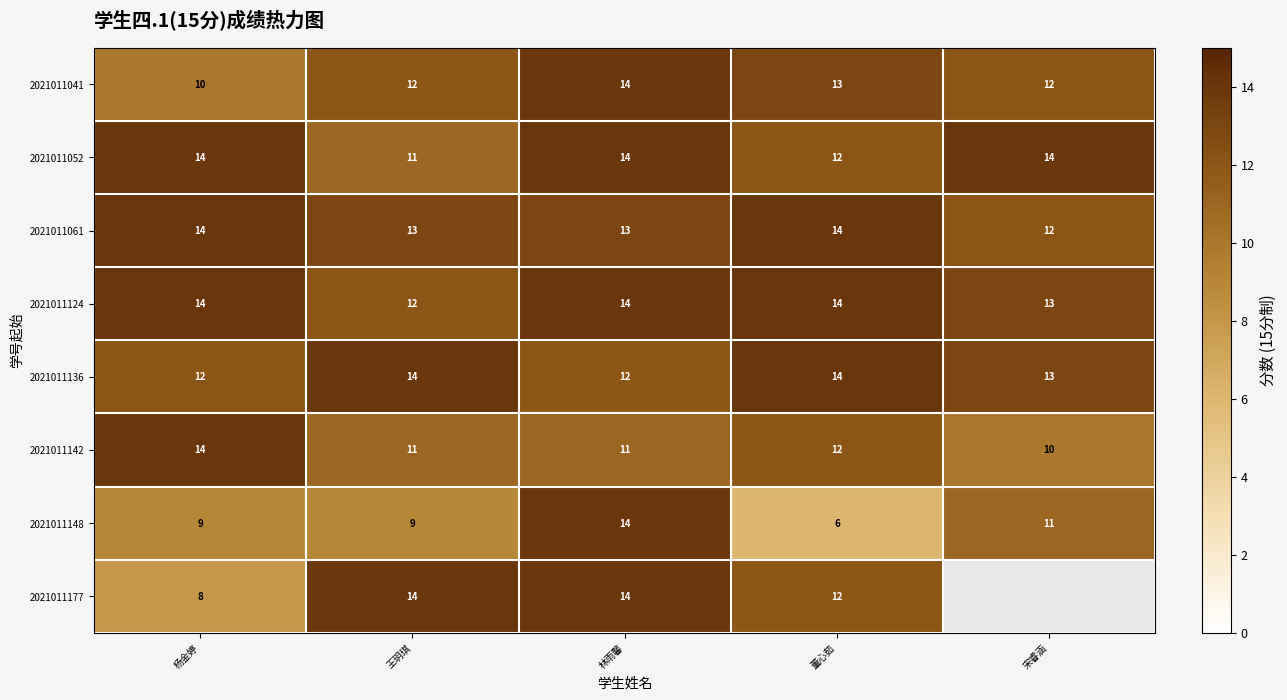

Between 王玥琪 and 林雨馨, which series saw the biggest shift?

2021011148